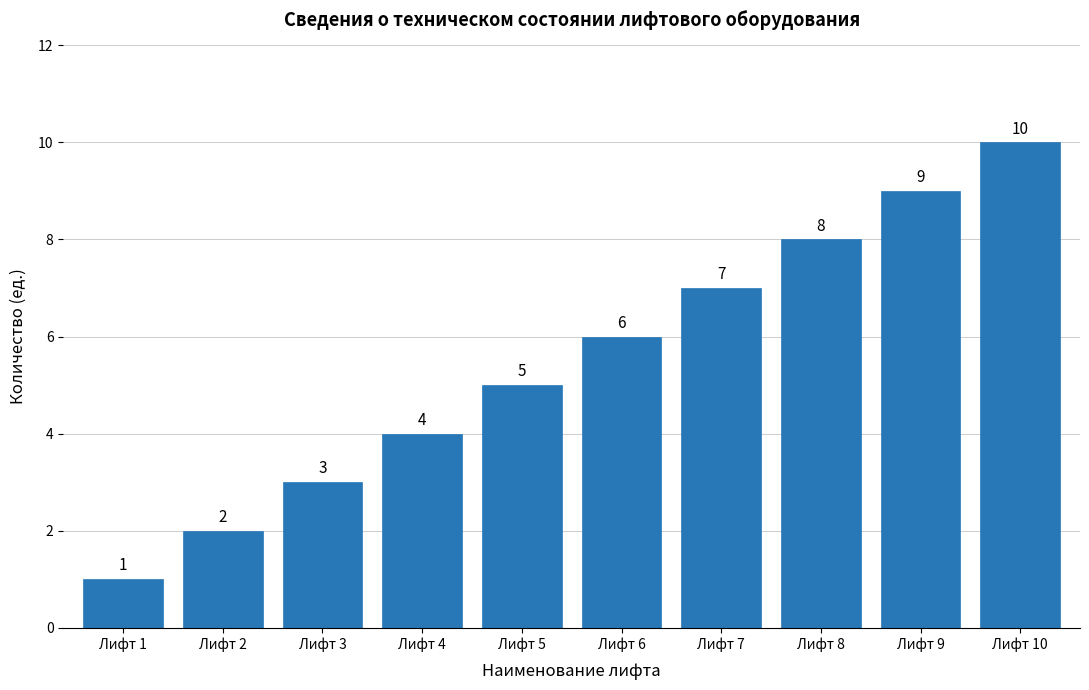

How many series are shown in this chart?

1